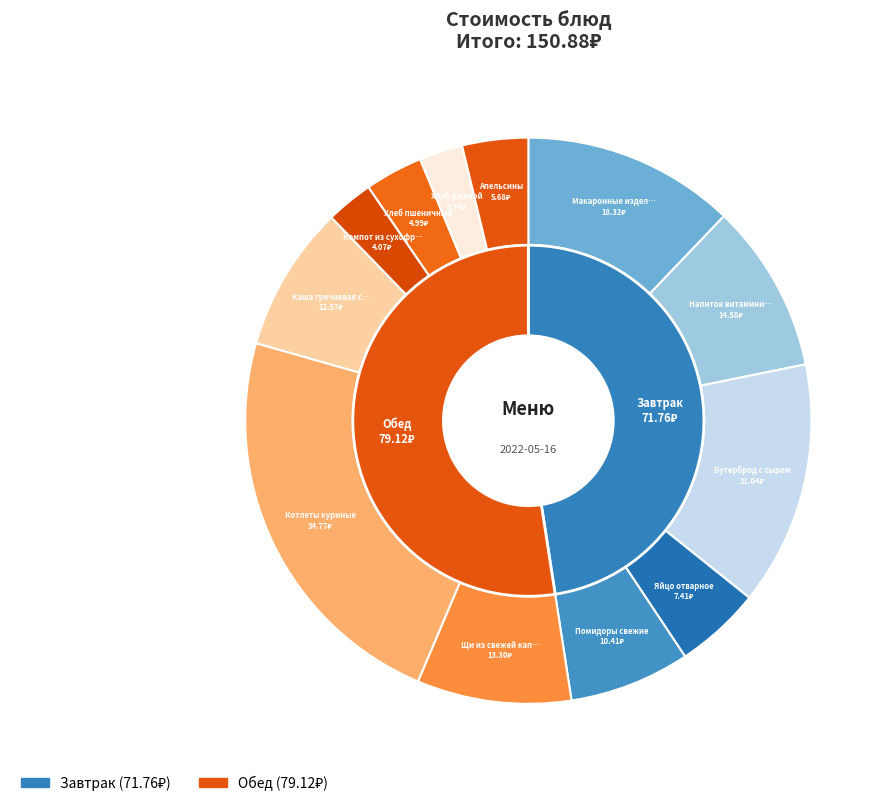

Which slice is the smallest?

Хлеб ржаной